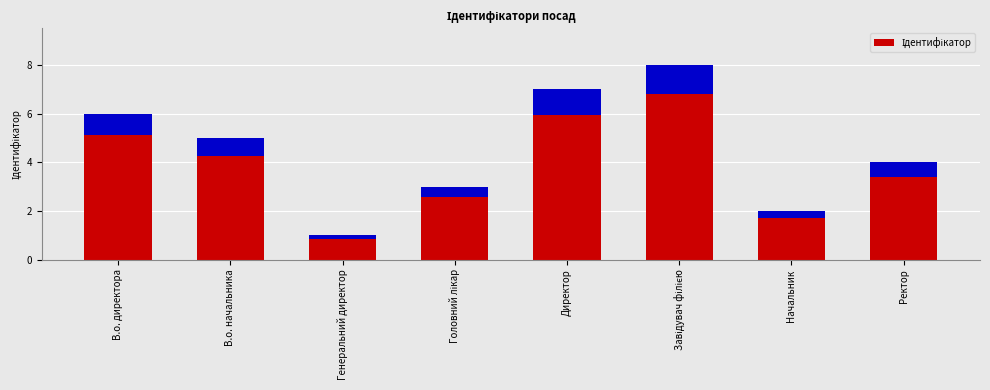

How many values are between 3 and 7?

5